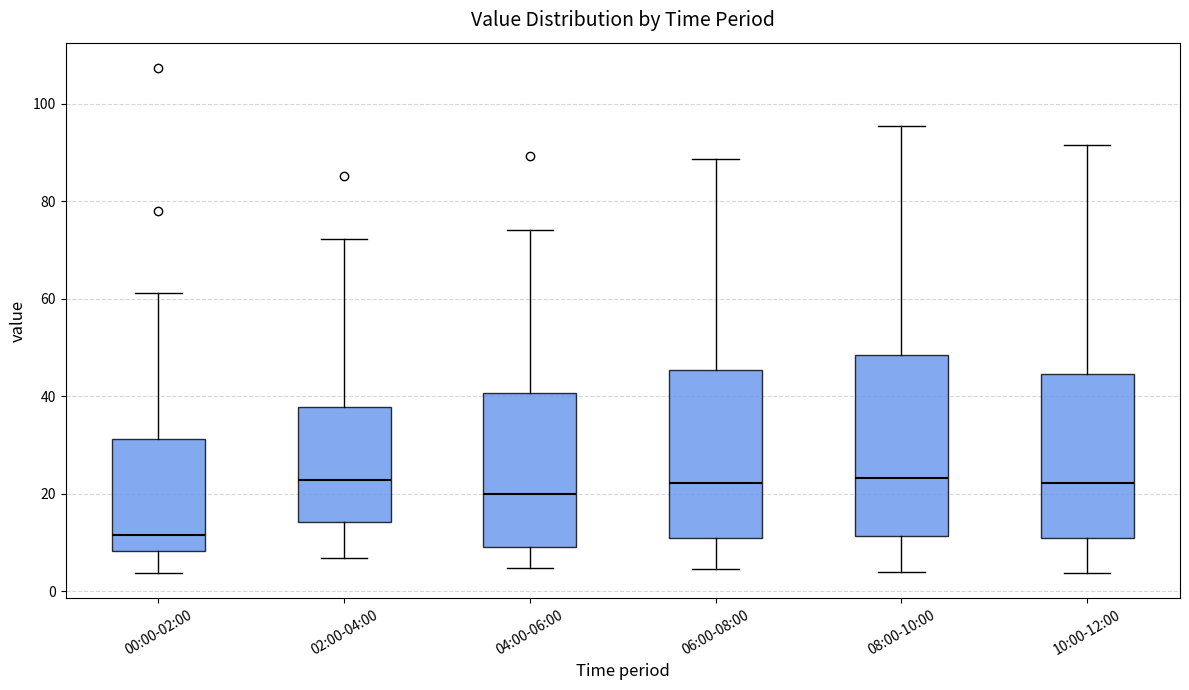

Reading left to right, read every box against the y-axis: the position of its median line, the range the box covers, and the ends of its whiskers. The values are not printed on the chart, so give them approximately, as read against the axis.

00:00-02:00: median 12, box 8 to 32, whiskers 4 to 62
02:00-04:00: median 22, box 14 to 38, whiskers 6 to 72
04:00-06:00: median 20, box 10 to 40, whiskers 4 to 74
06:00-08:00: median 22, box 10 to 46, whiskers 4 to 88
08:00-10:00: median 24, box 12 to 48, whiskers 4 to 96
10:00-12:00: median 22, box 10 to 44, whiskers 4 to 92